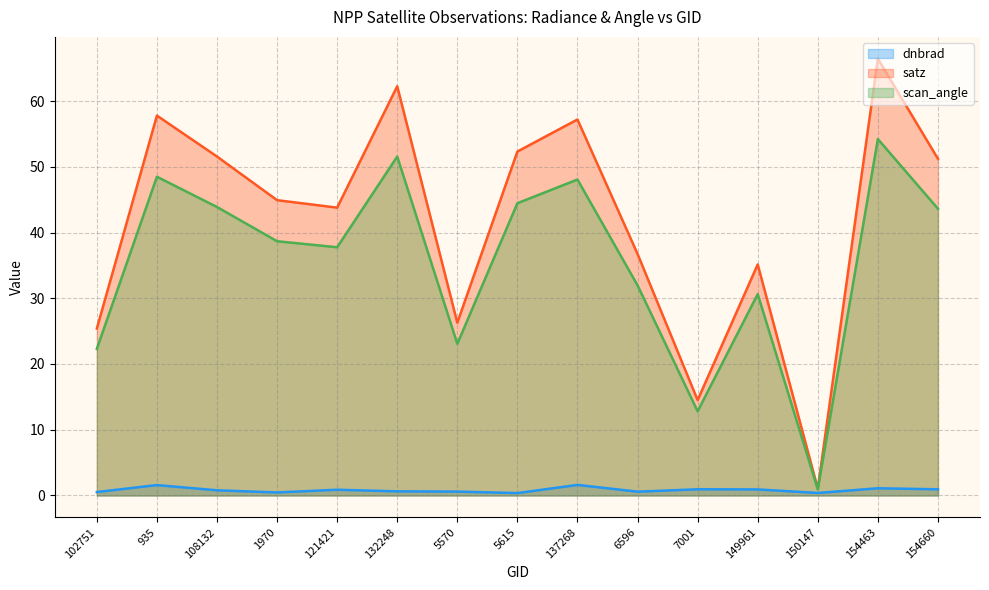

What is the total value across all series at 132248?

114.4